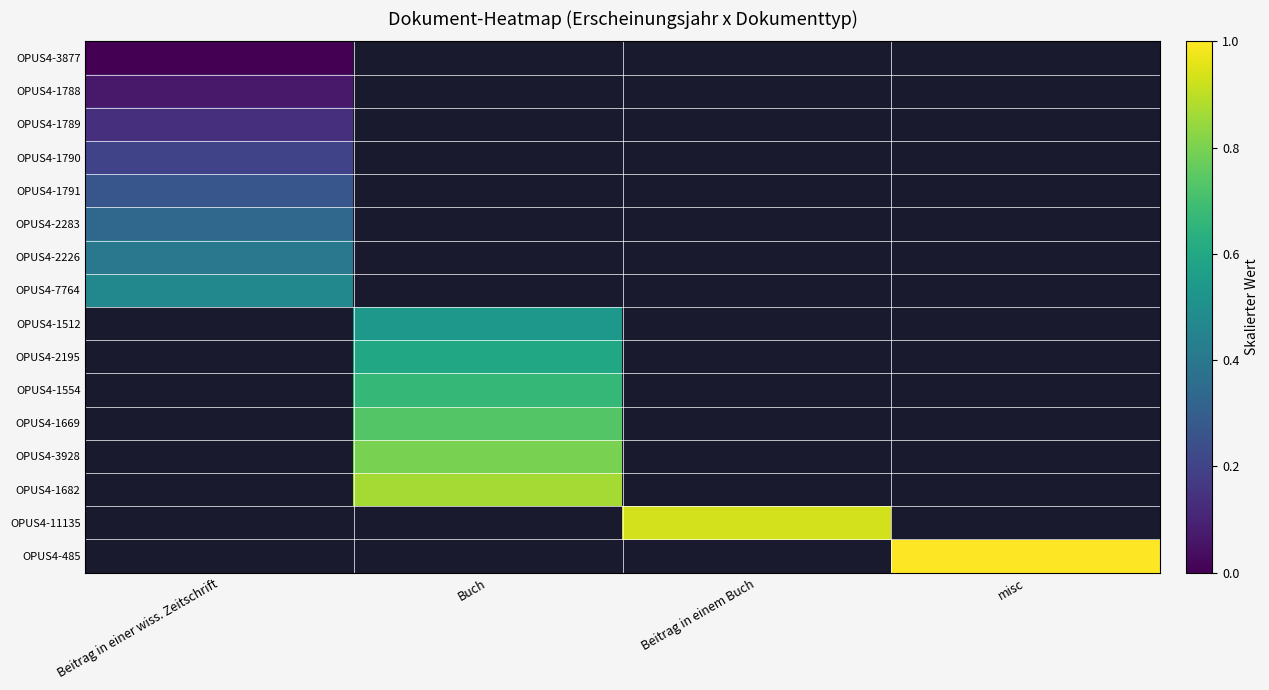

How many series are shown in this chart?

16